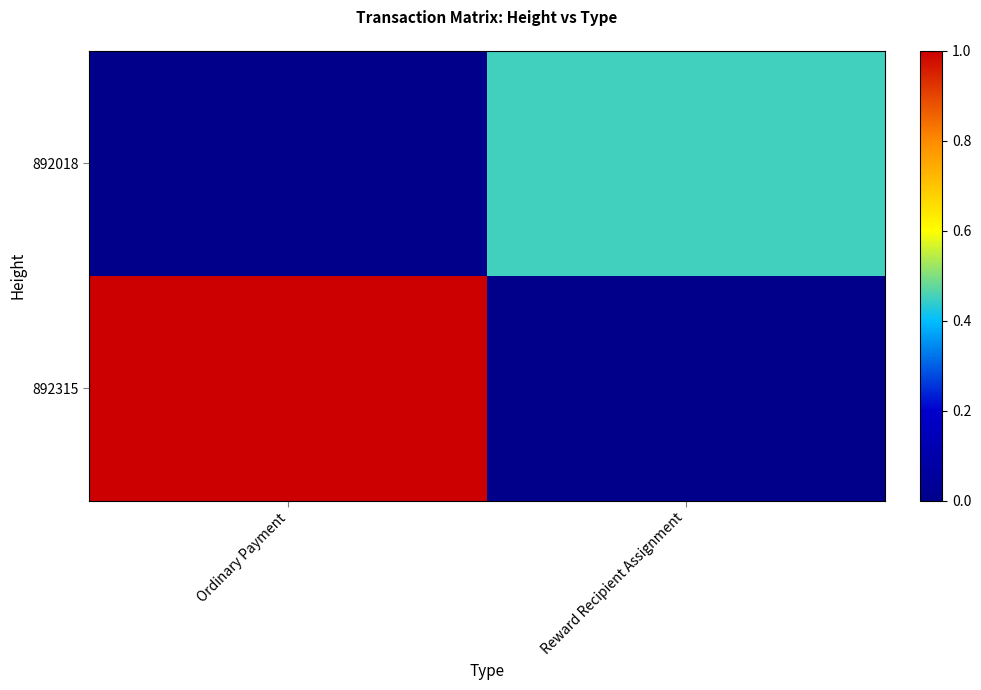

At how many categories does at least one series exceed 0?

2